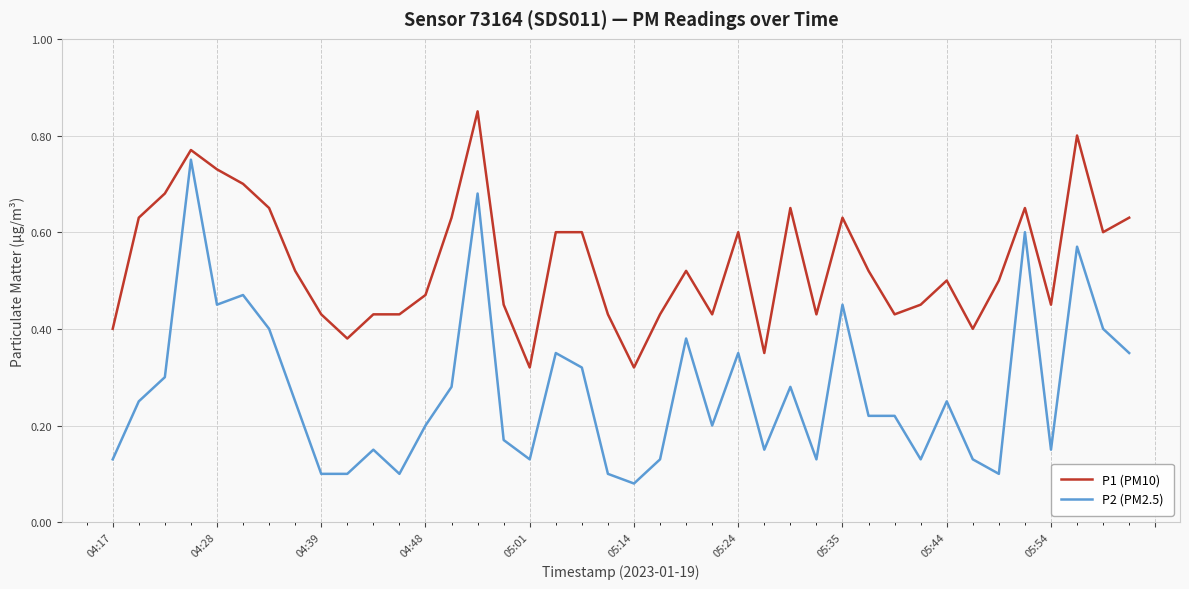

At how many categories does at least one series exceed 0?

40